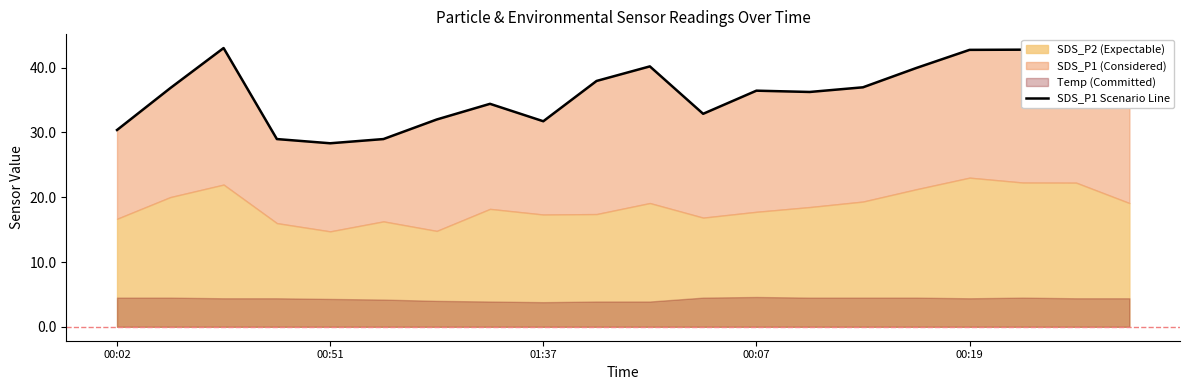

How many lines are shown in the chart?

1